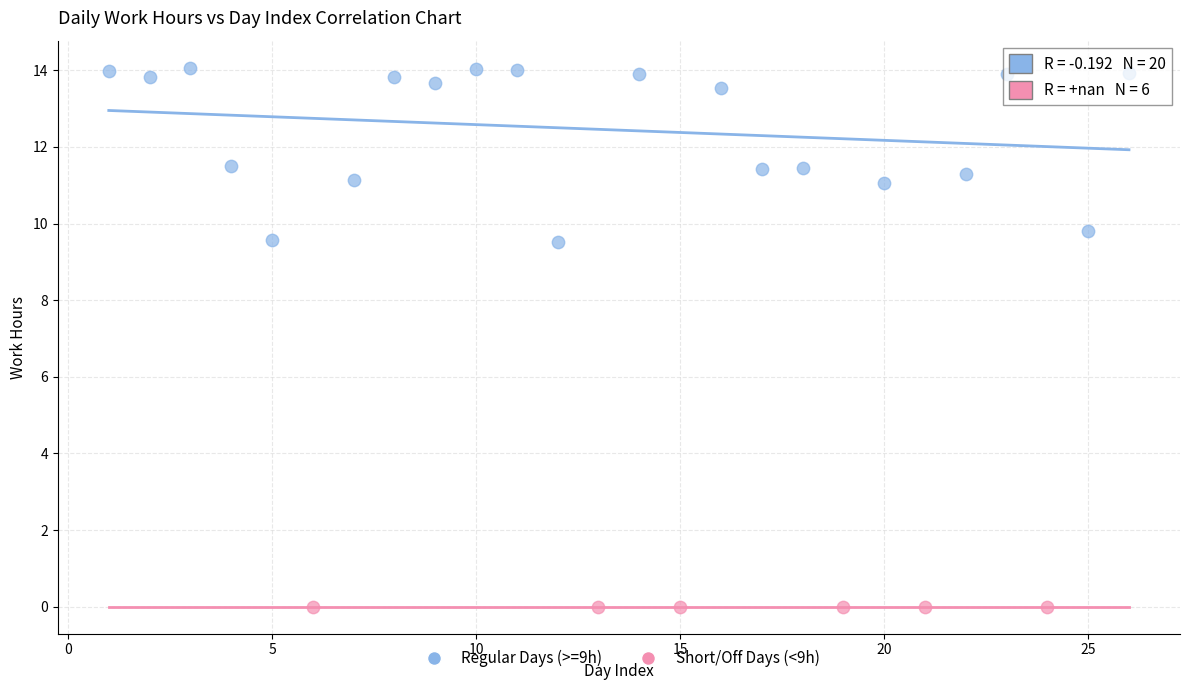

What are all the series names shown in the legend?

Regular Days (>=9h), Short/Off Days (<9h)